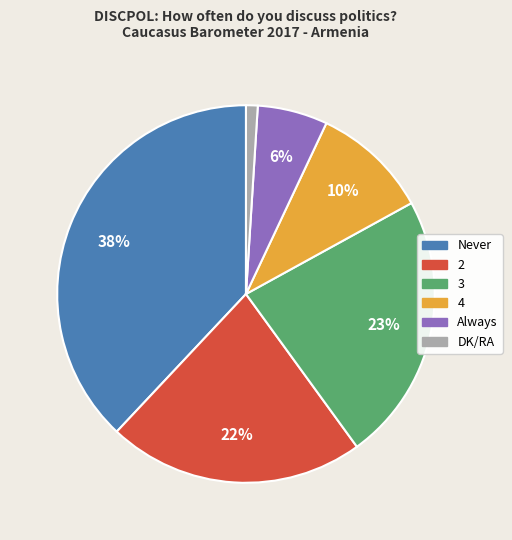

Is it true that Never is 38% of the pie?

True